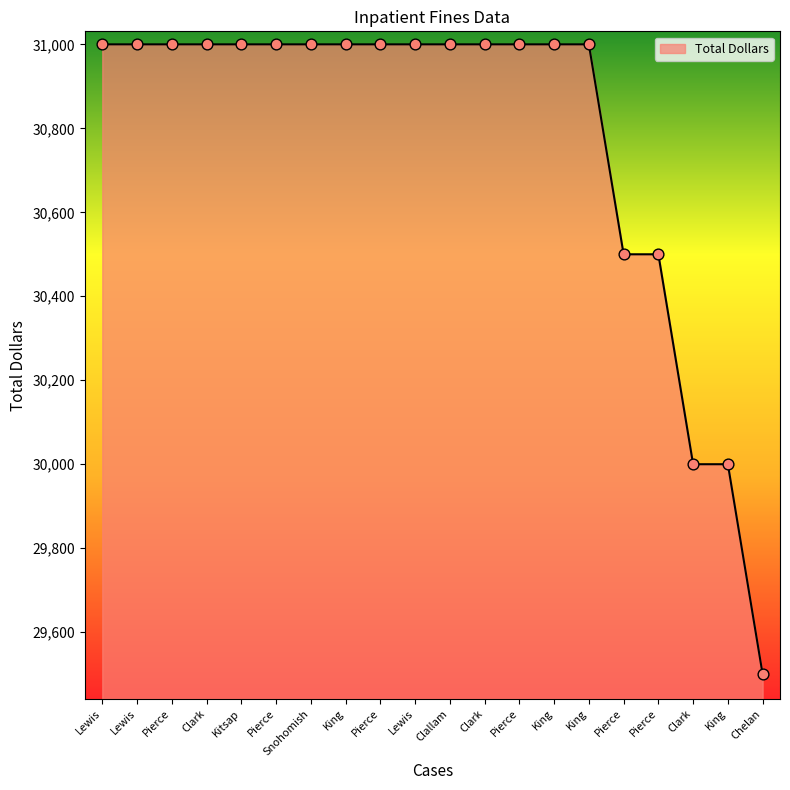

How many lines are shown in the chart?

1